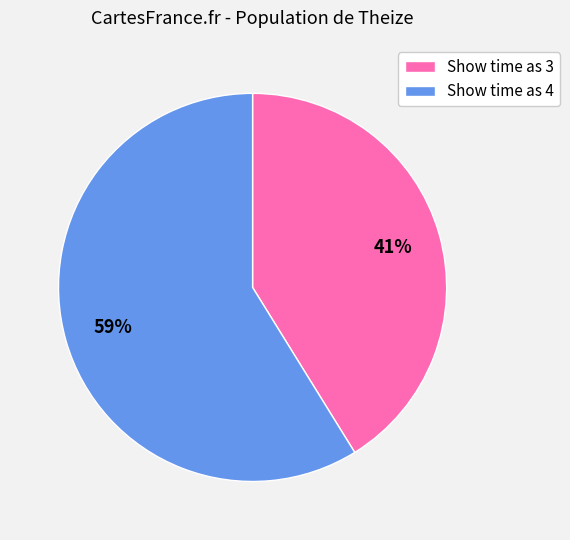

Is there a majority slice in this chart?

Yes